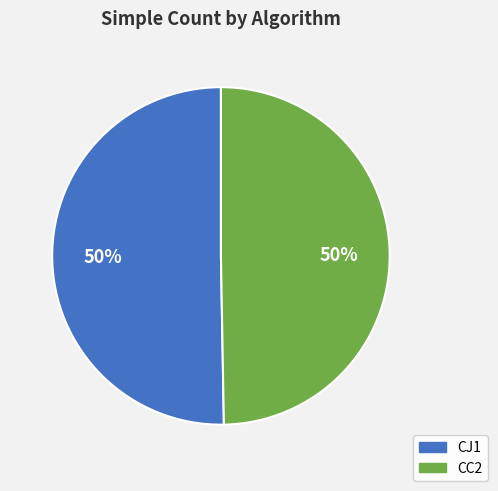

Combined, do CC2 and CJ1 account for over 50%?

Yes